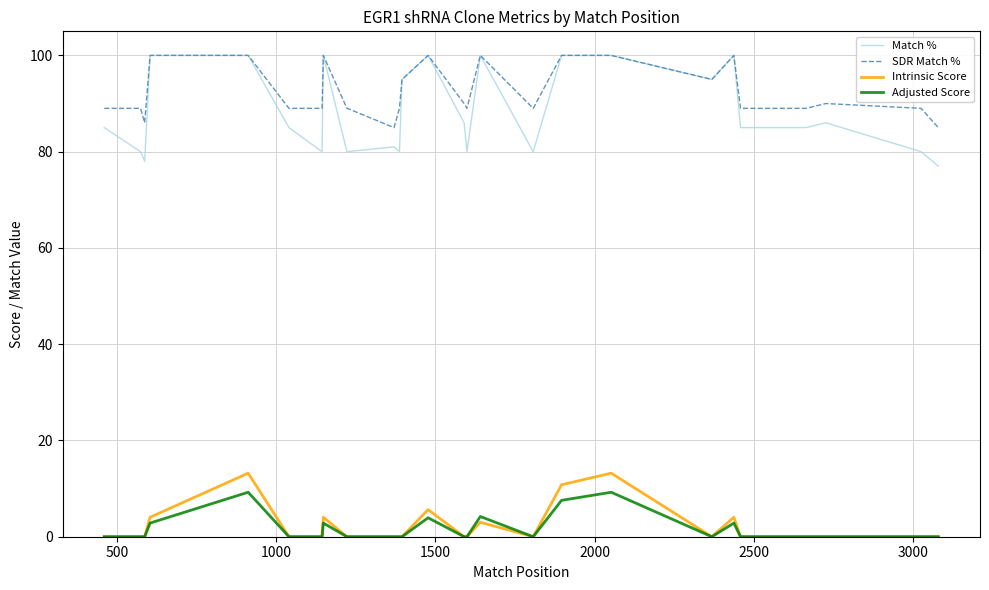

True or false: Adjusted Score has a value of -4.1 at 17.

False